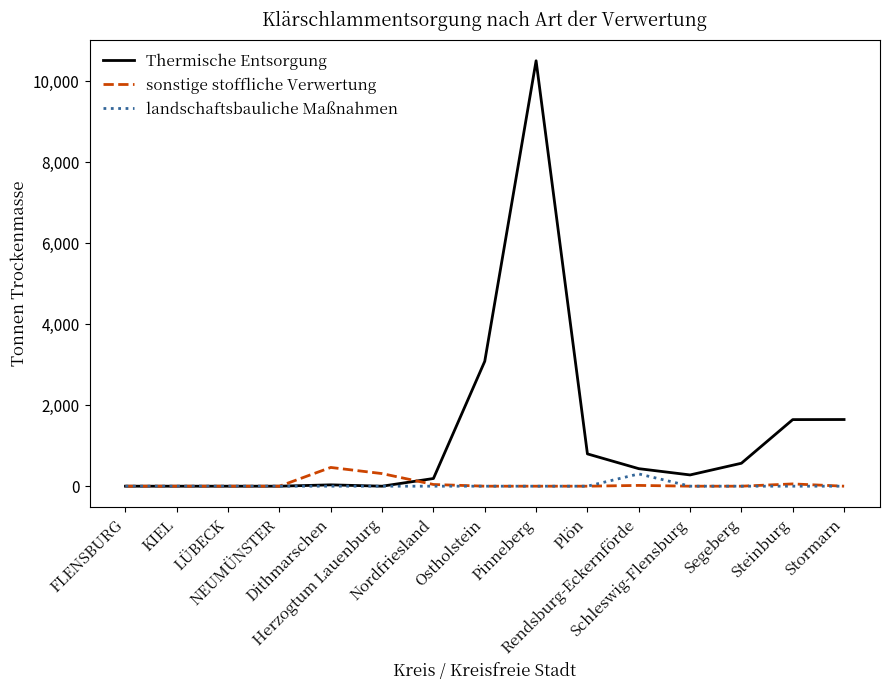

What is the highest value of the Thermische Entsorgung series?

10510